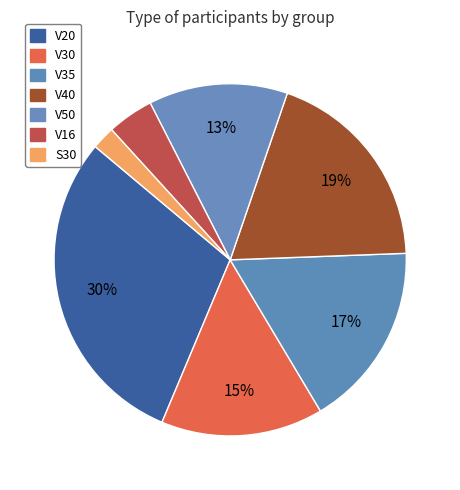

Which category has the biggest portion of the pie?

V20